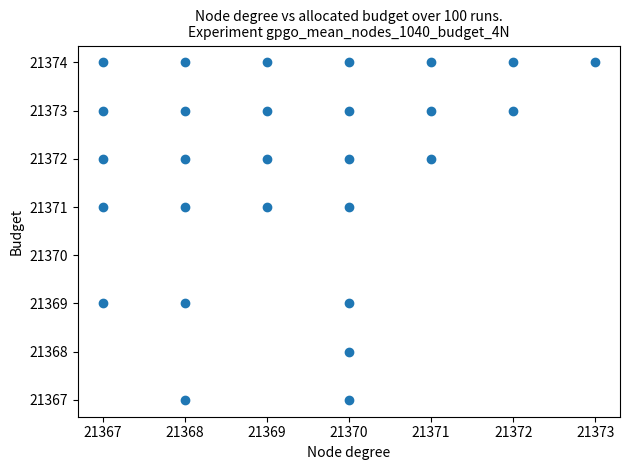

What is the range of X values (max minus min)?

6